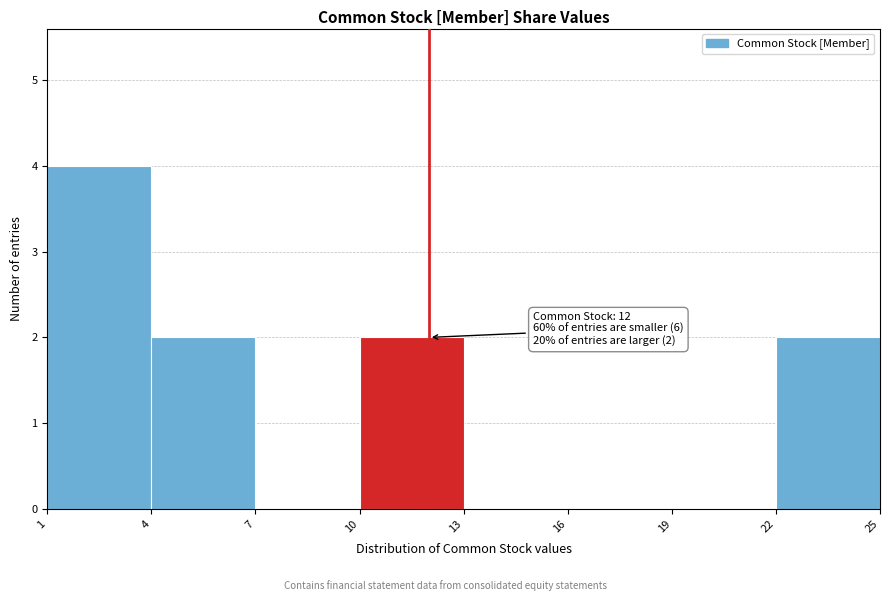

Which range on the x-axis has the tallest bar?

1 to 4